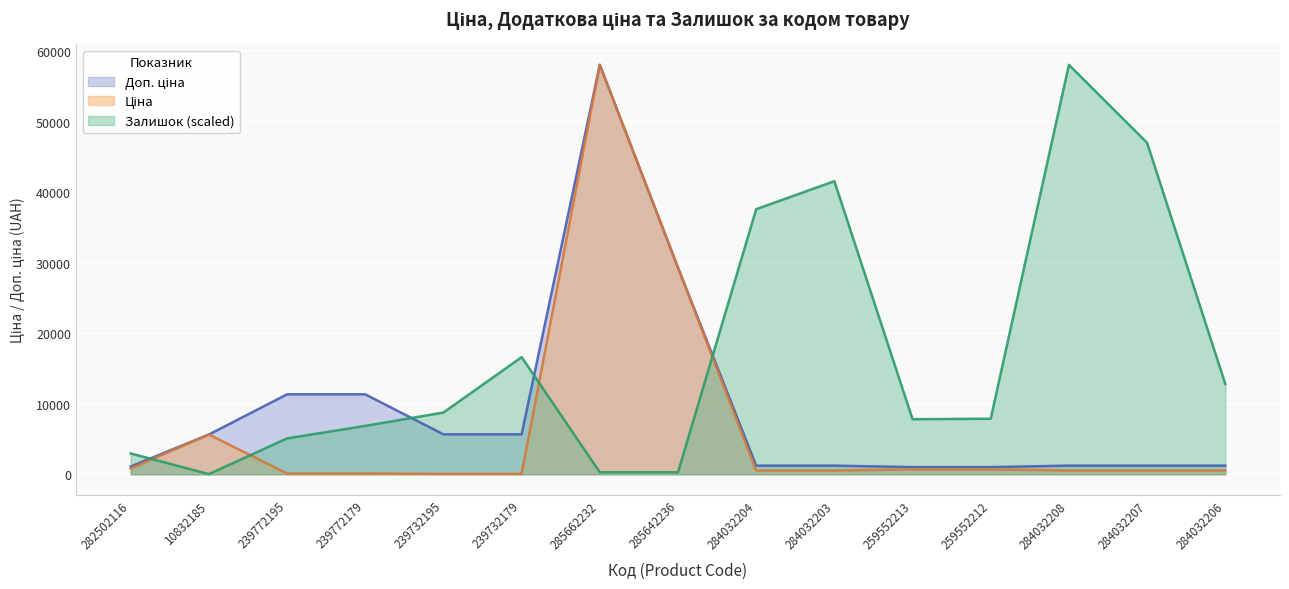

At how many categories does at least one series exceed 12307?

8